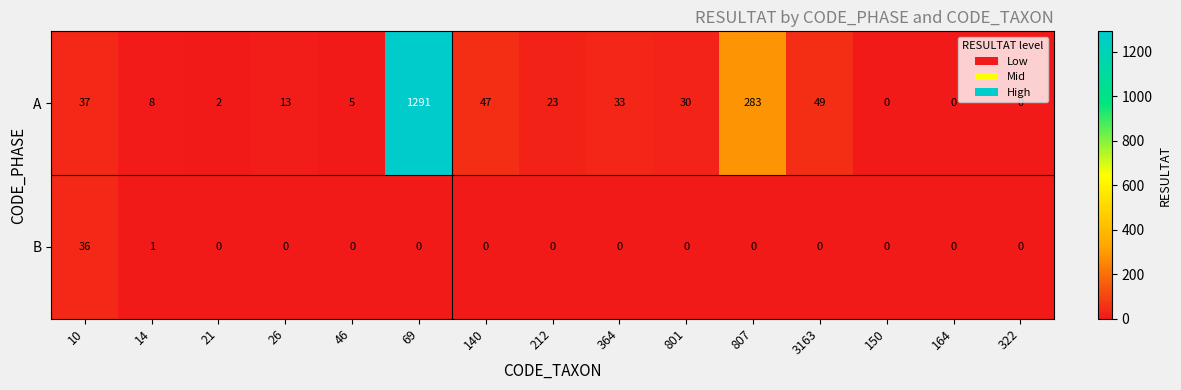

What is the average value of the A series?

121